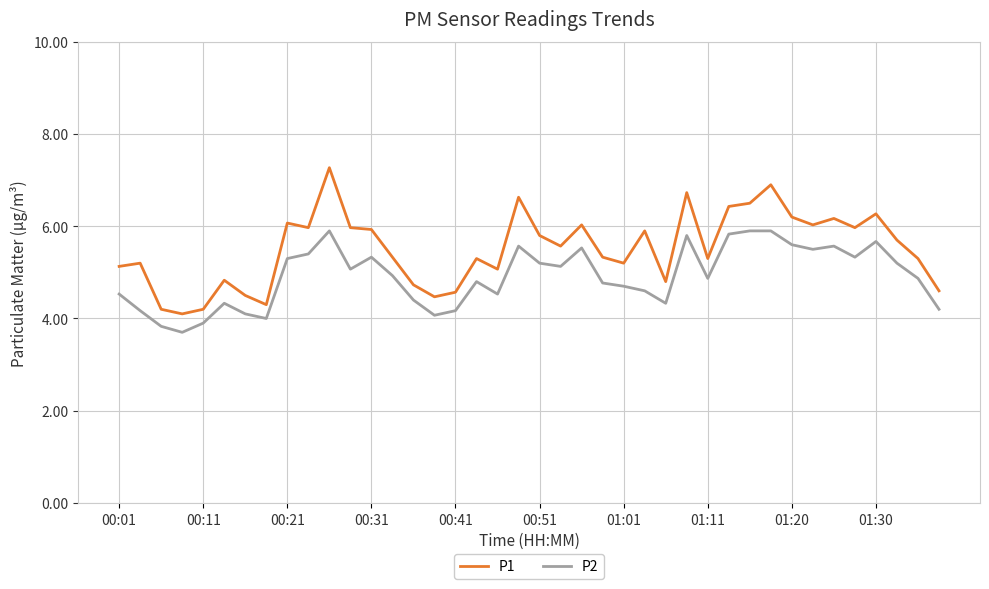

Which series has the largest total across all categories?

P1